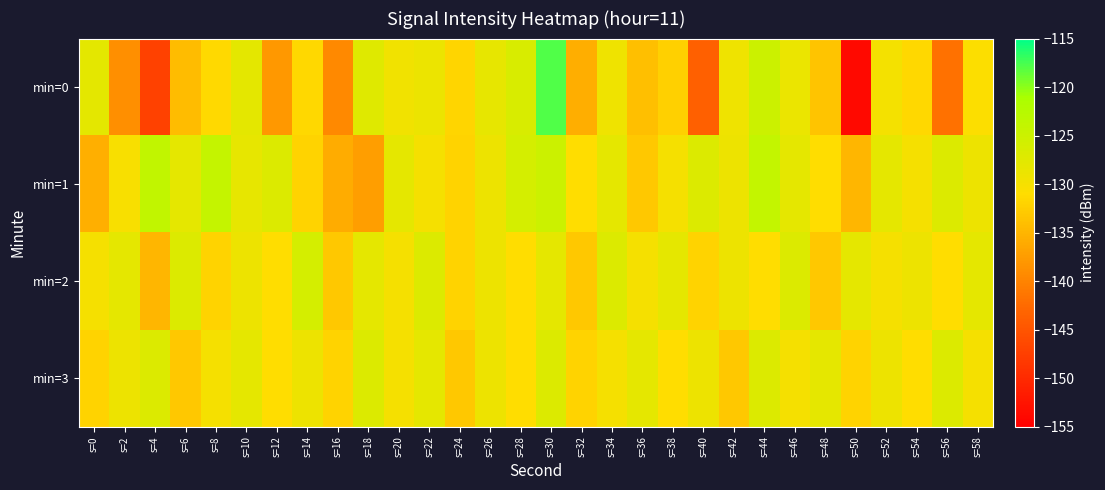

Which has a higher value, s=46 or s=14?

s=46